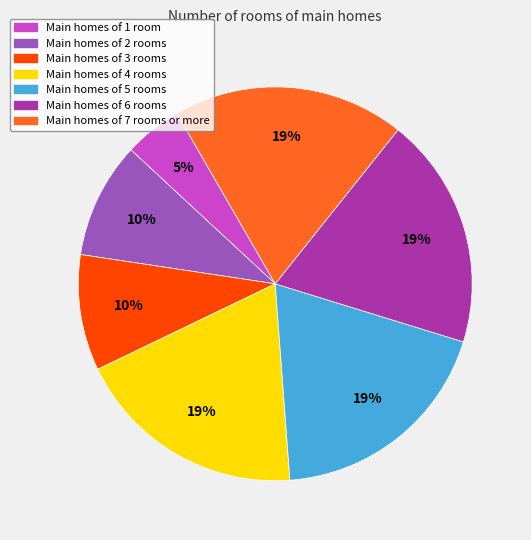

Is there any slice that represents more than half of the pie?

No